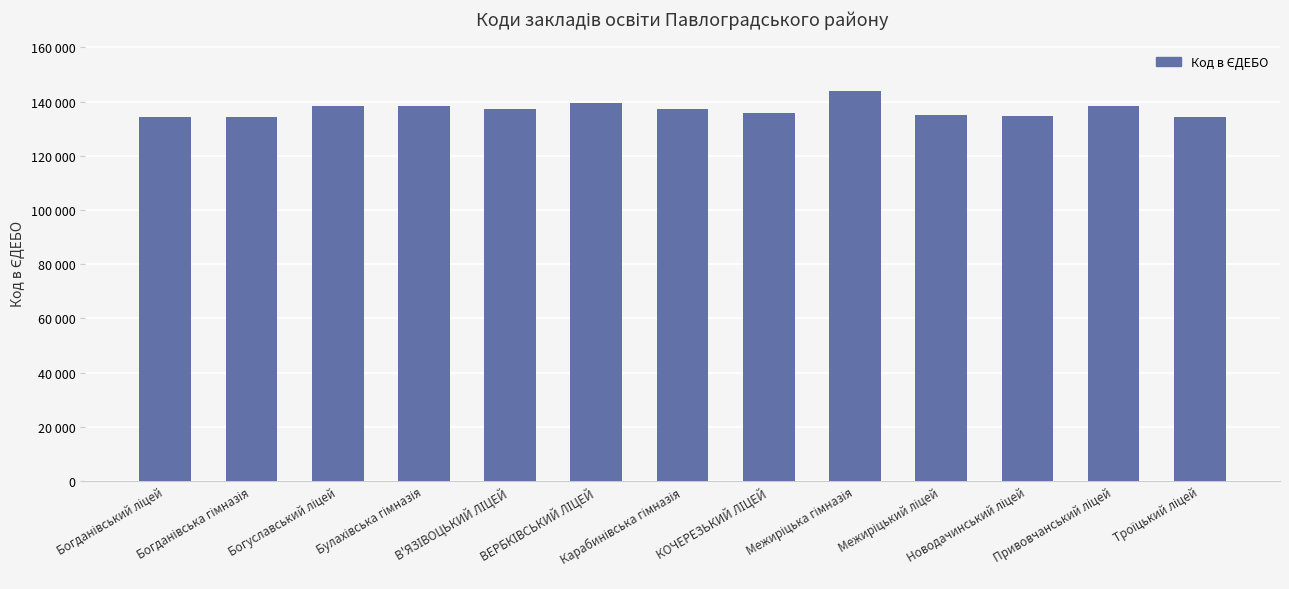

What is the maximum value shown in the chart?

143824